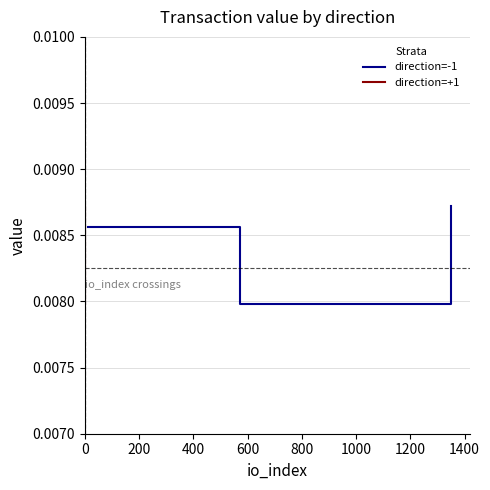

Does the chart have visible grid lines?

Yes